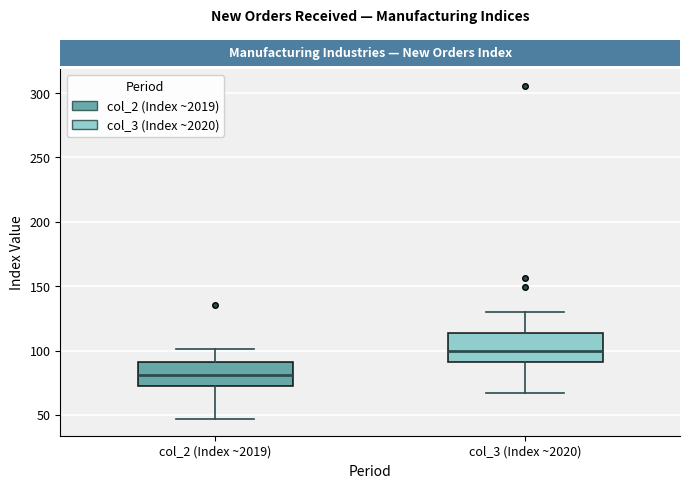

Reading left to right, read every box against the y-axis: the position of its median line, the range the box covers, and the ends of its whiskers. The values are not printed on the chart, so give them approximately, as read against the axis.

col_2 (Index ~2019): median 80, box 75 to 90, whiskers 45 to 100
col_3 (Index ~2020): median 100, box 90 to 115, whiskers 65 to 130